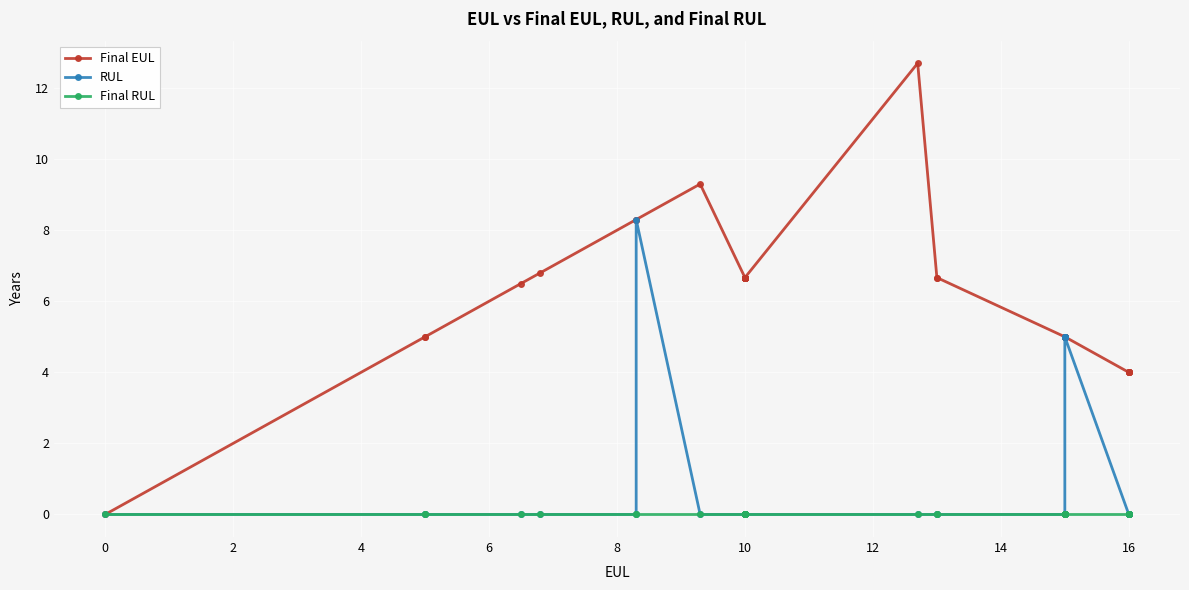

Which series has the largest total across all categories?

Final EUL